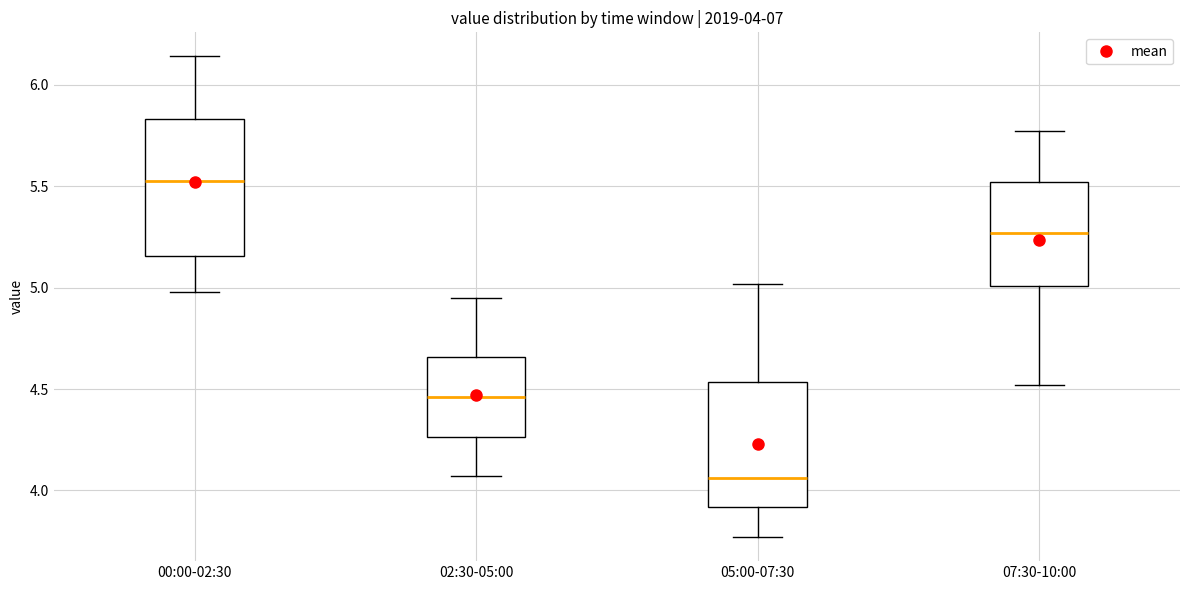

Which box's median line is the highest?

00:00-02:30